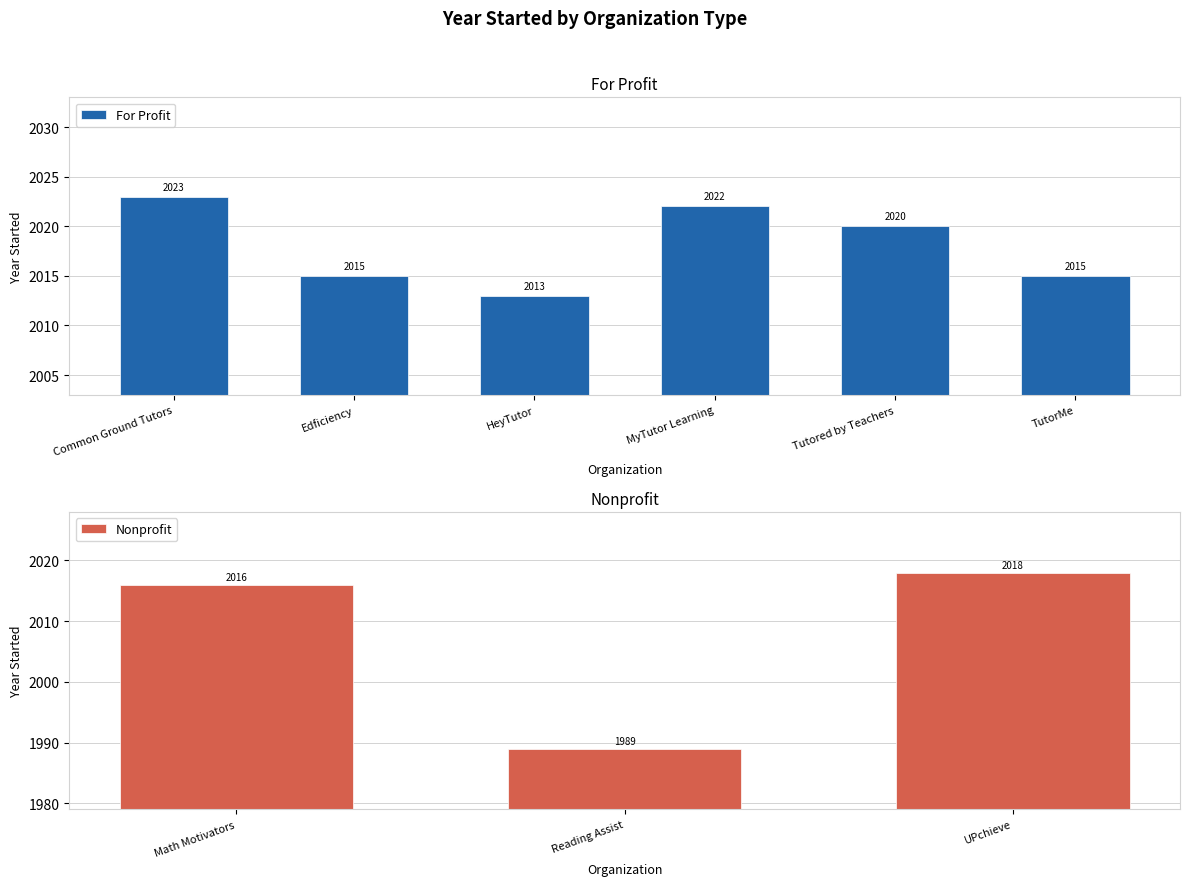

Which category has the lowest value in the Nonprofit series?

Reading Assist